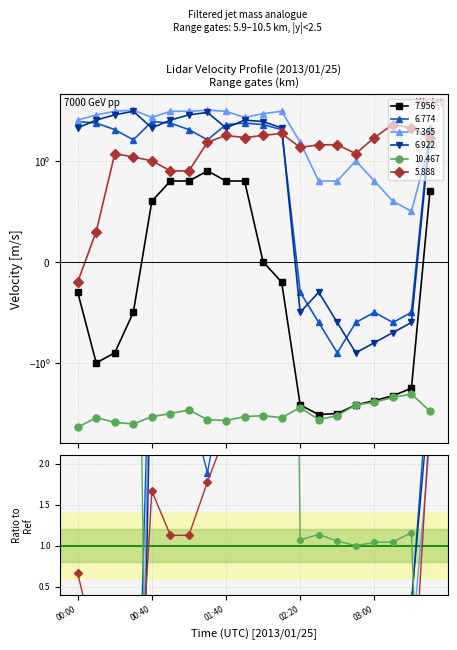

At how many categories does at least one series exceed 2?

15